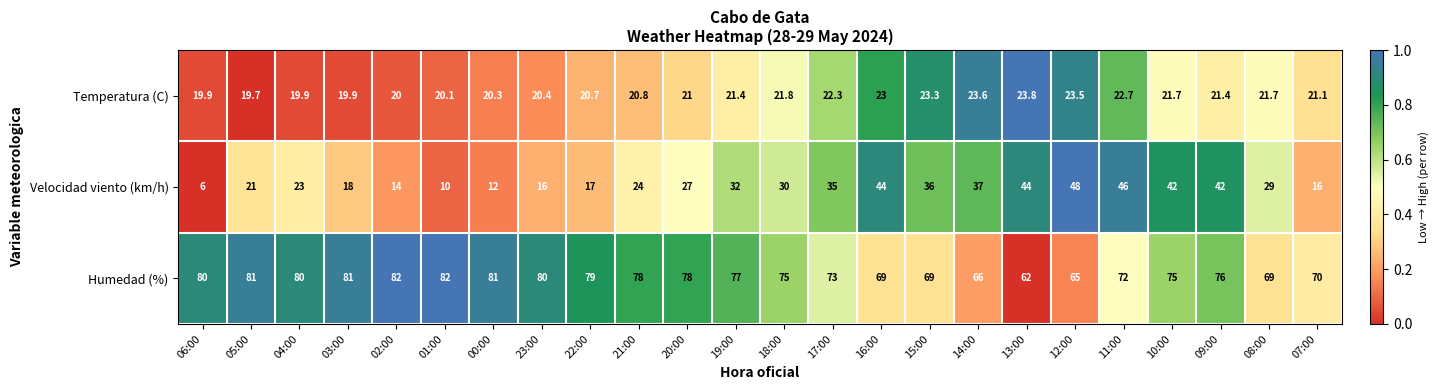

What is the highest value of the Humedad (%) series?

82.0